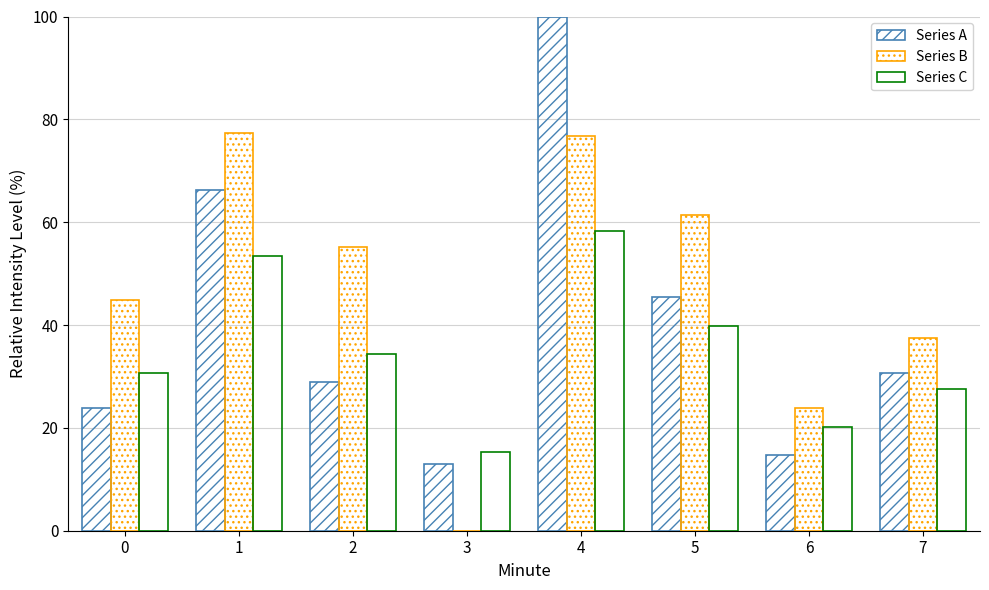

Does the chart contain stacked bars?

No